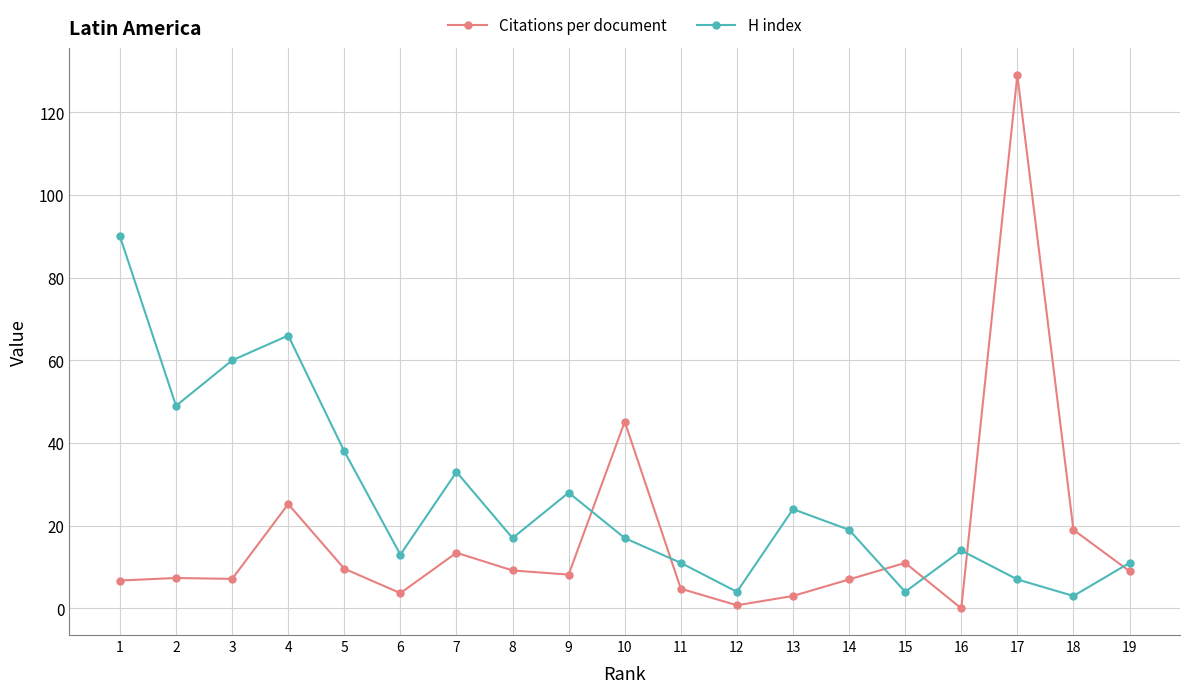

True or false: H index has a value of 11.0 at 11.

True